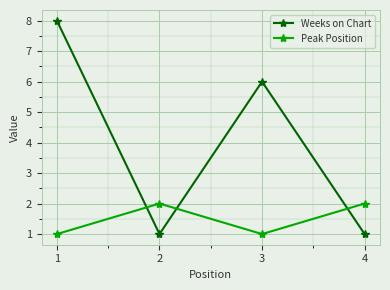

At which category is the sum across all series the highest?

1